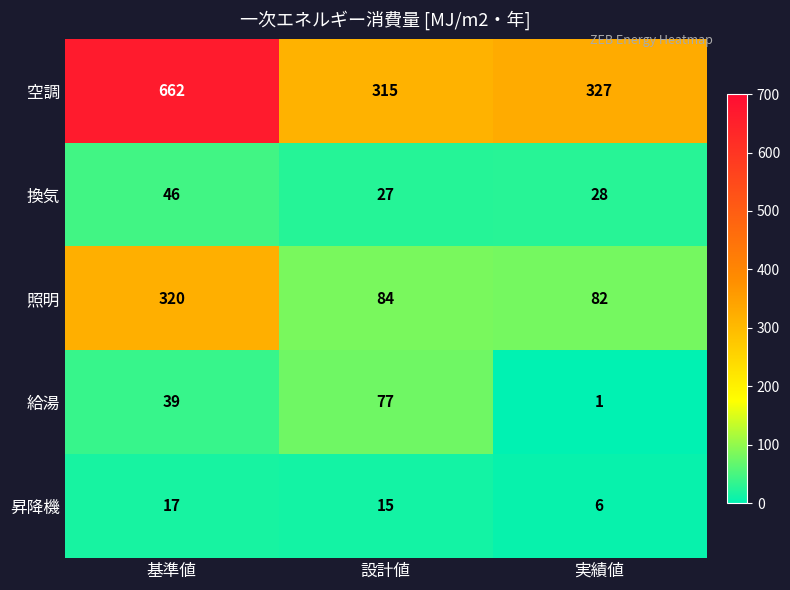

Which label corresponds to the largest value in the chart?

基準値